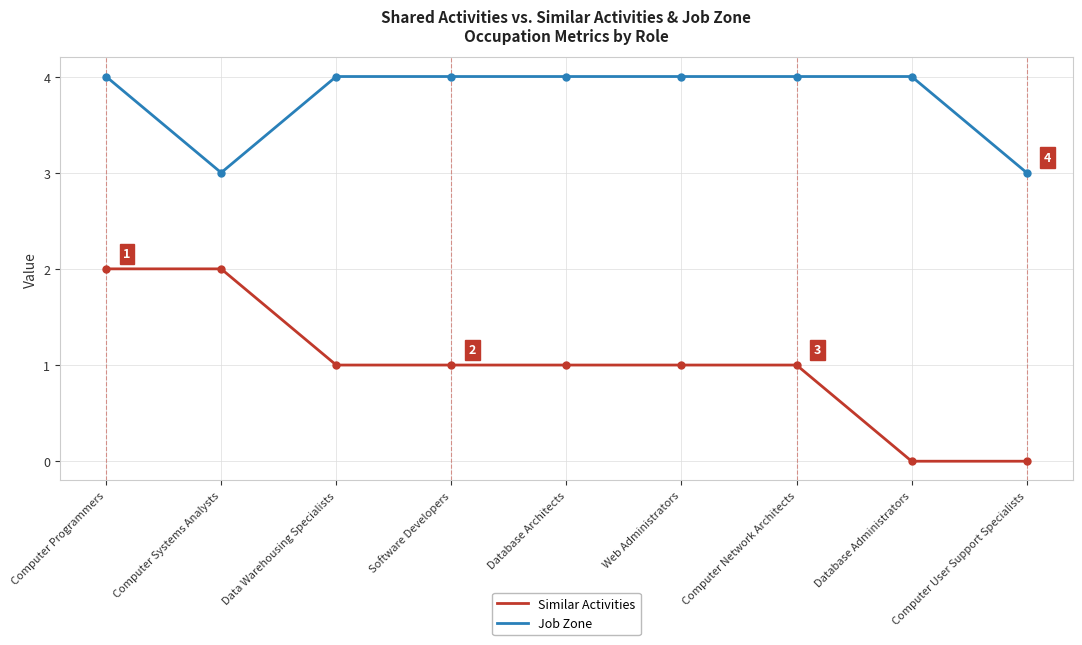

What is the spread (max minus min) of values at Database Architects?

3